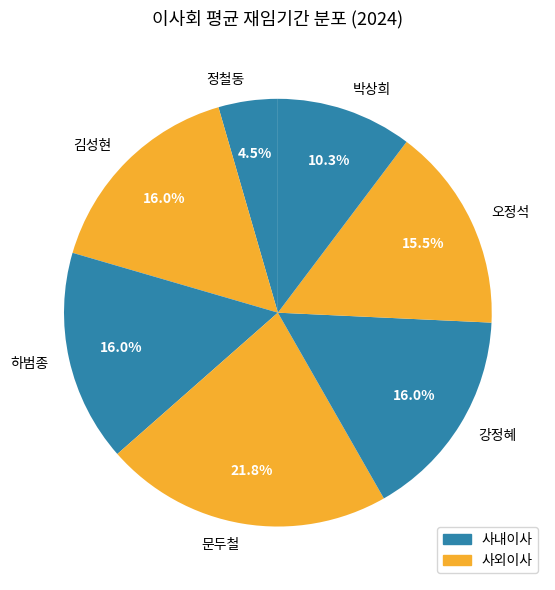

What is the ratio of the value at 정철동 to the value at 김성현?

0.3